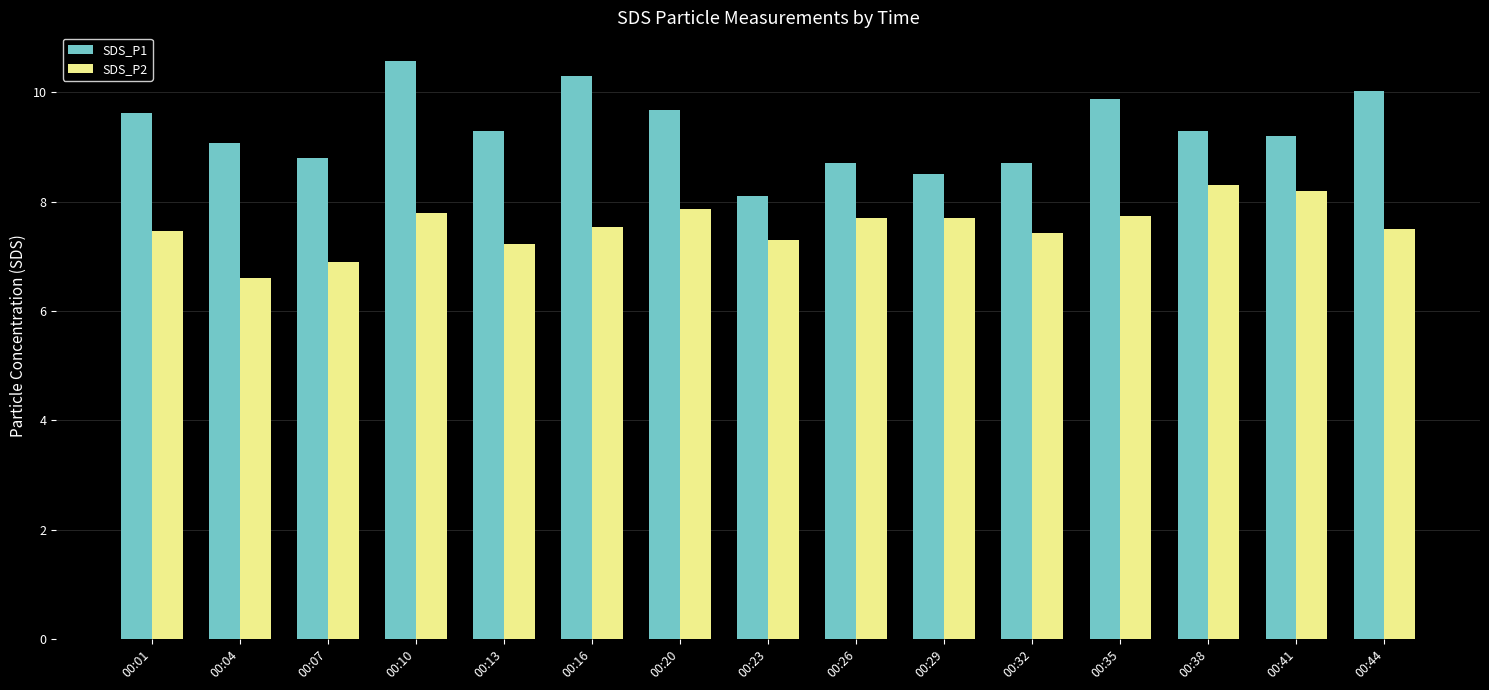

What is the difference between the SDS_P2 values at 00:35 and 00:16?

0.2